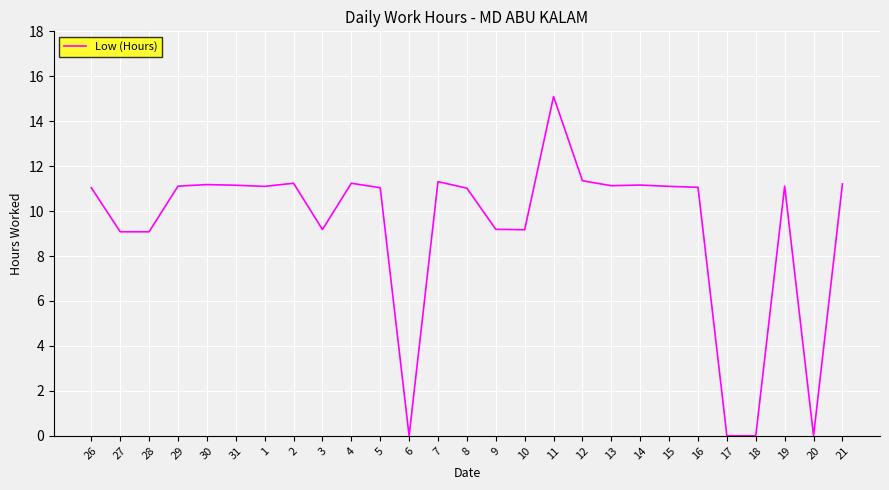

Count the number of data series in this chart.

1